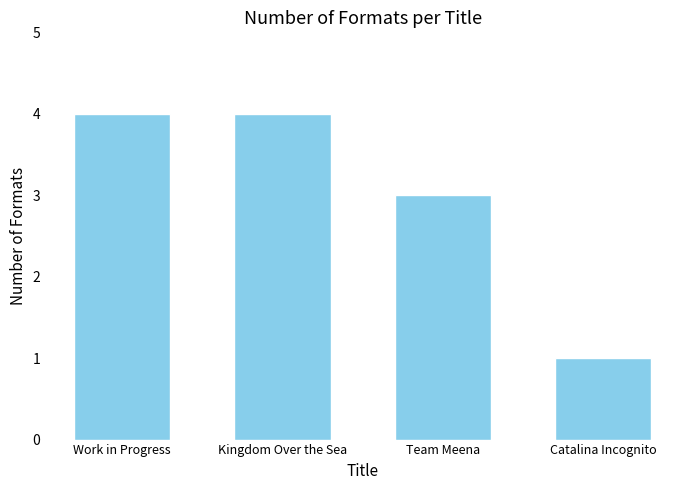

Does the chart contain any negative values?

No